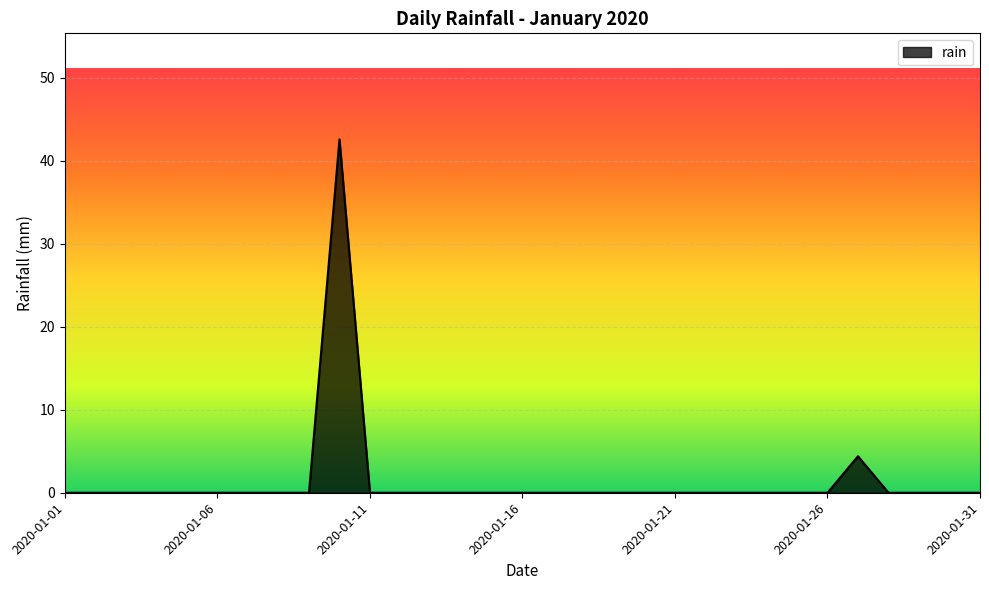

Reading right to left, extract all data points from this chart.

0.0	0.0	0.0	0.0	4.4	0.0	0.0	0.0	0.0	0.0	0.0	0.0	0.0	0.0	0.0	0.0	0.0	0.0	0.0	0.0	0.0	42.6	0.0	0.0	0.0	0.0	0.0	0.0	0.0	0.0	0.0